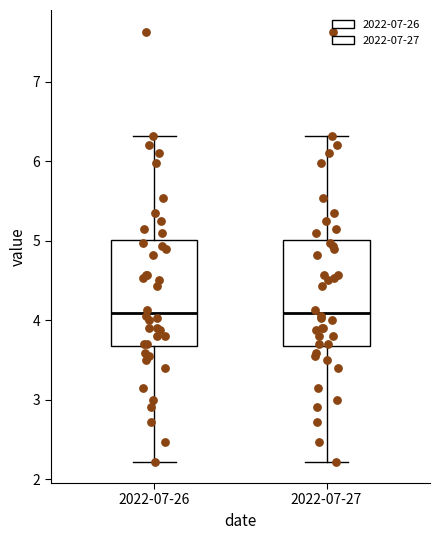

Reading left to right, read every box against the y-axis: the position of its median line, the range the box covers, and the ends of its whiskers. The values are not printed on the chart, so give them approximately, as read against the axis.

2022-07-26: median 4.1, box 3.7 to 5.0, whiskers 2.2 to 6.3
2022-07-27: median 4.1, box 3.7 to 5.0, whiskers 2.2 to 6.3